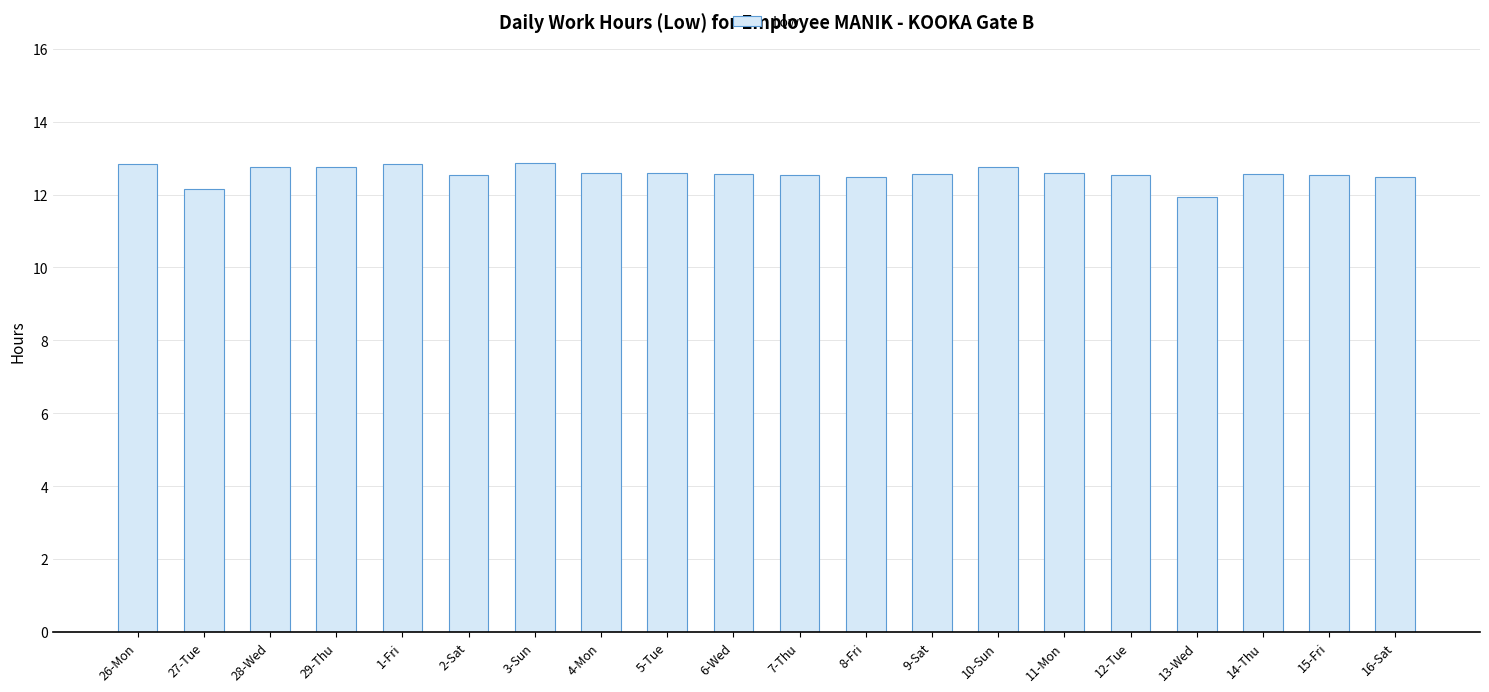

What is the ratio of the value at 5-Tue to the value at 3-Sun?

1.0